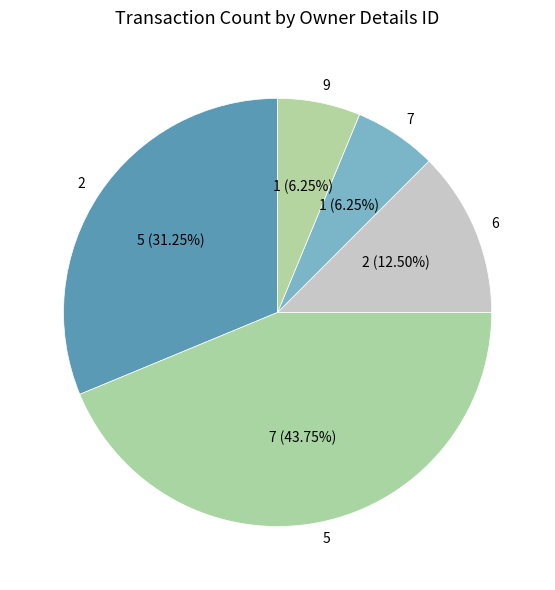

True or false: 2 accounts for 31% of the total.

True